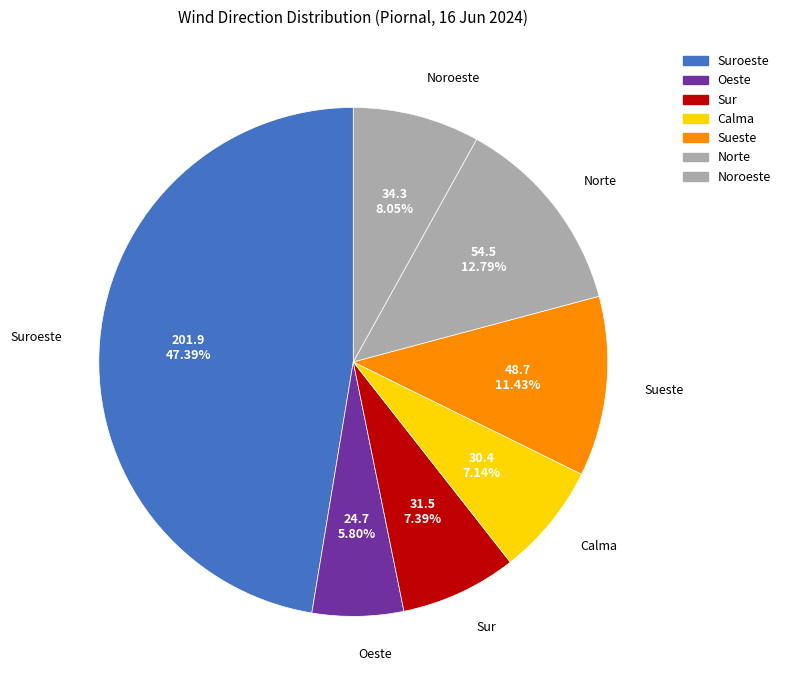

How many slices are in this pie chart?

7